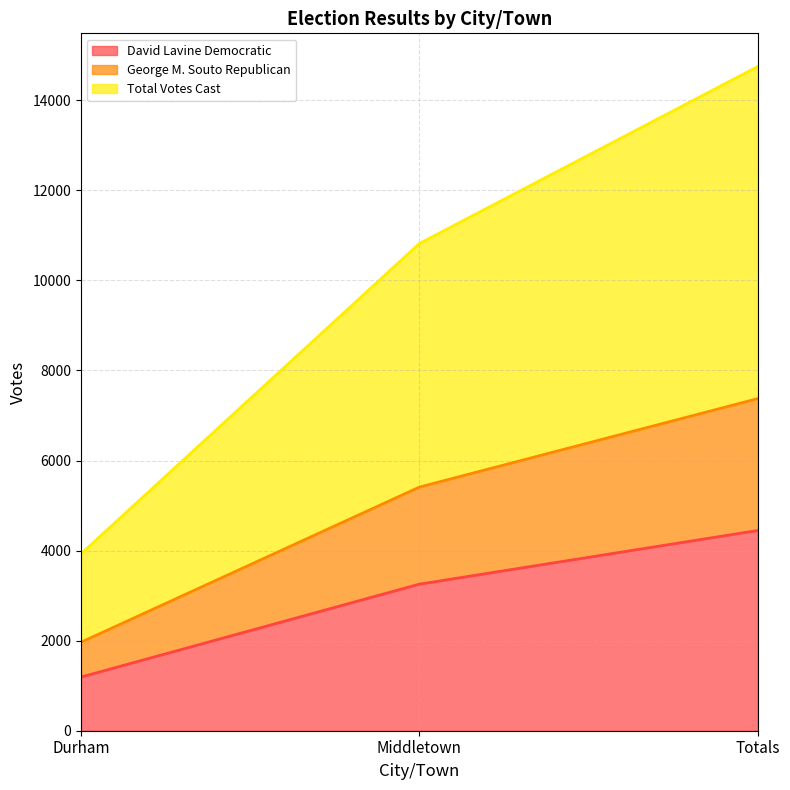

List the labels in order of David Lavine Democratic value, smallest first.

Durham, Middletown, Totals